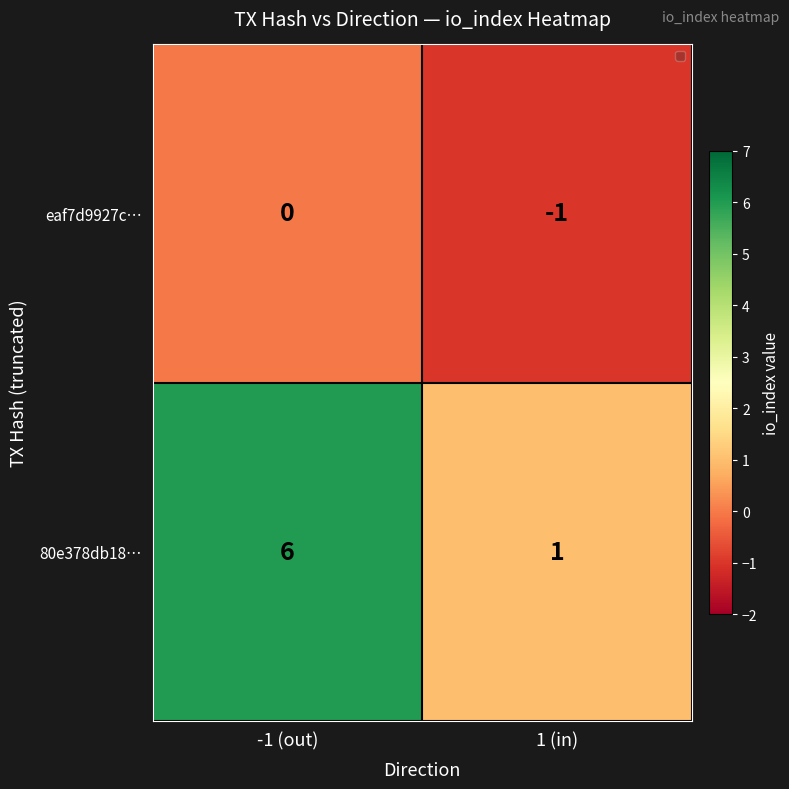

What is the sum of all 80e378db18… values?

7